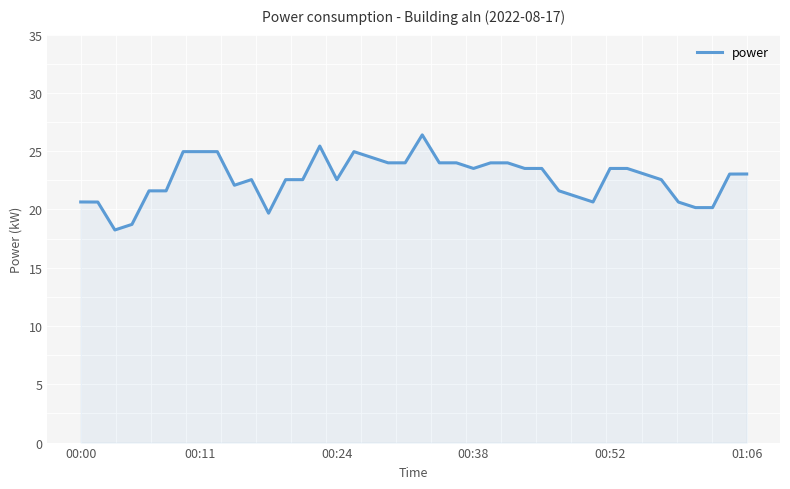

What is the difference between the maximum and minimum values?

8.2